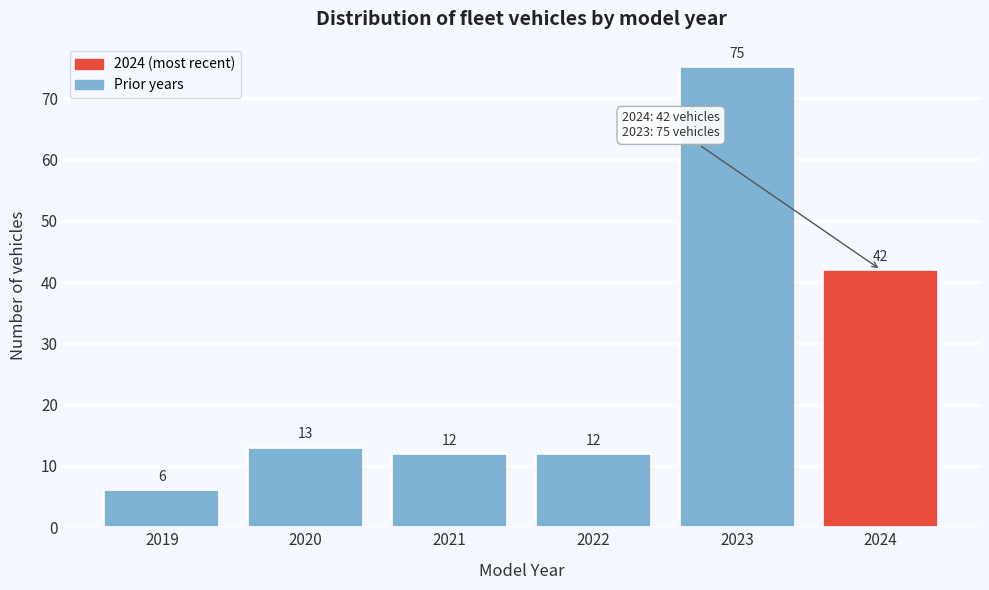

Reading right to left, extract all data points from this chart.

42	75	12	12	13	6